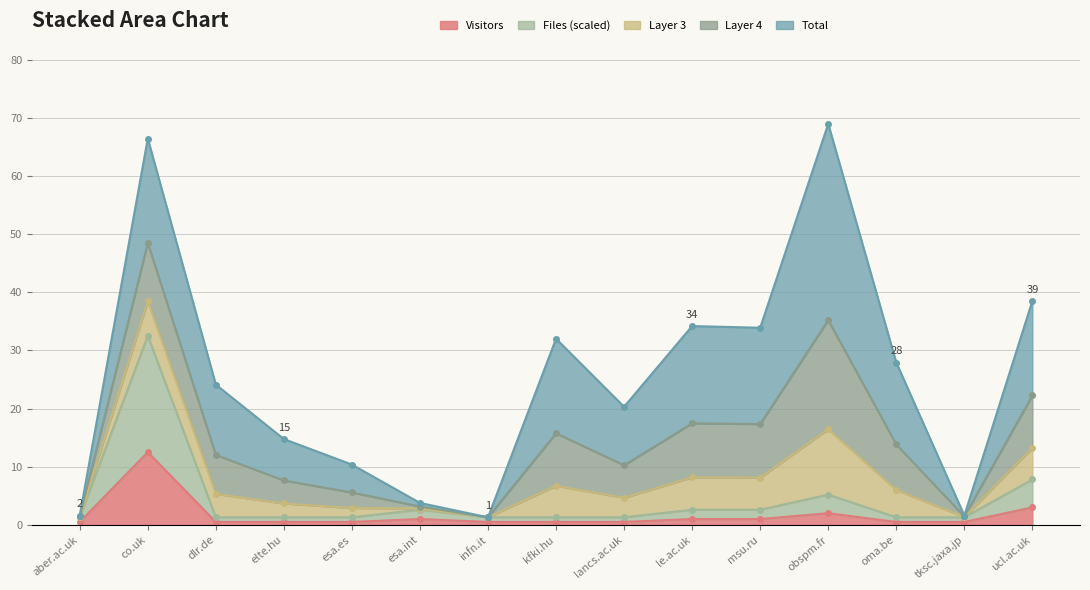

What value does the data have at co.uk?

12.5